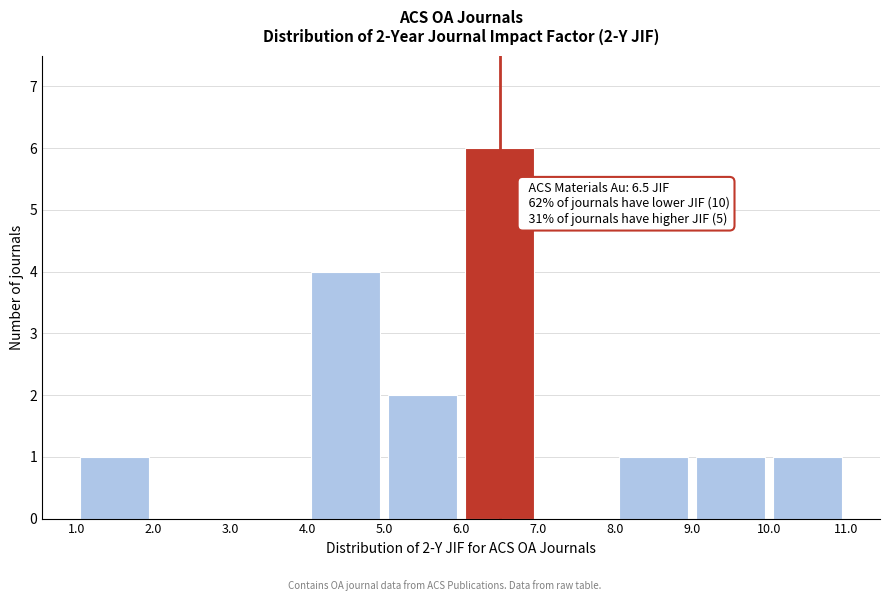

Which range on the x-axis has the tallest bar?

6.0 to 7.0